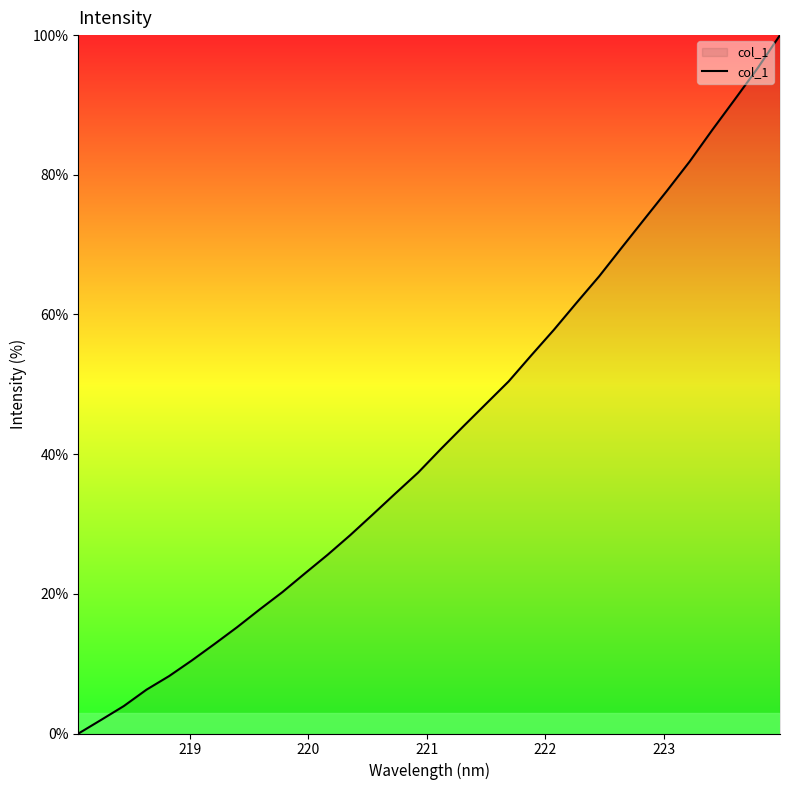

What is the maximum value shown in the chart?

100.0